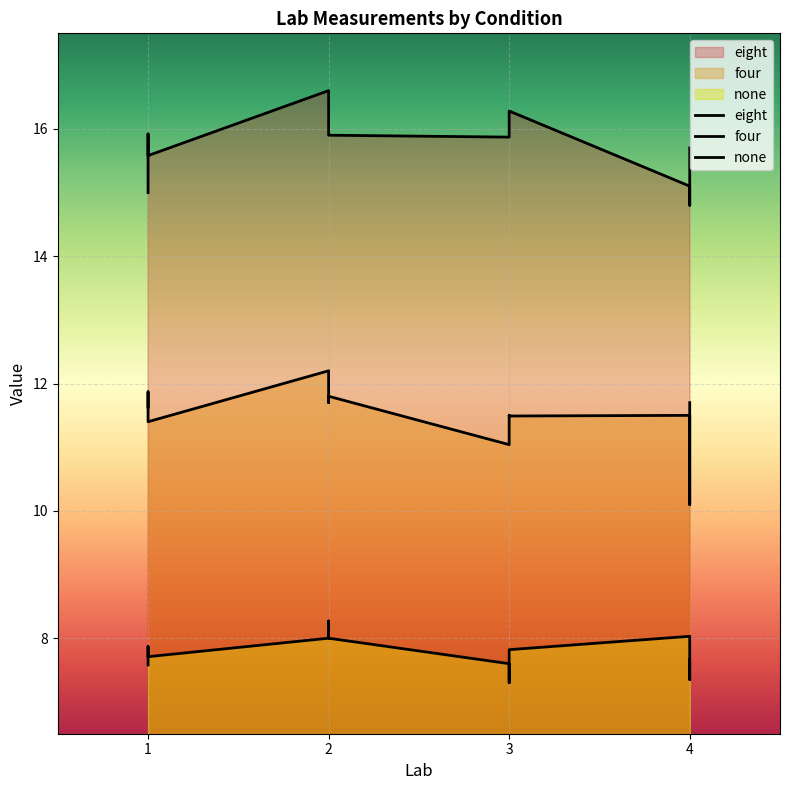

What is the approximate value of eight at 3?

16.3